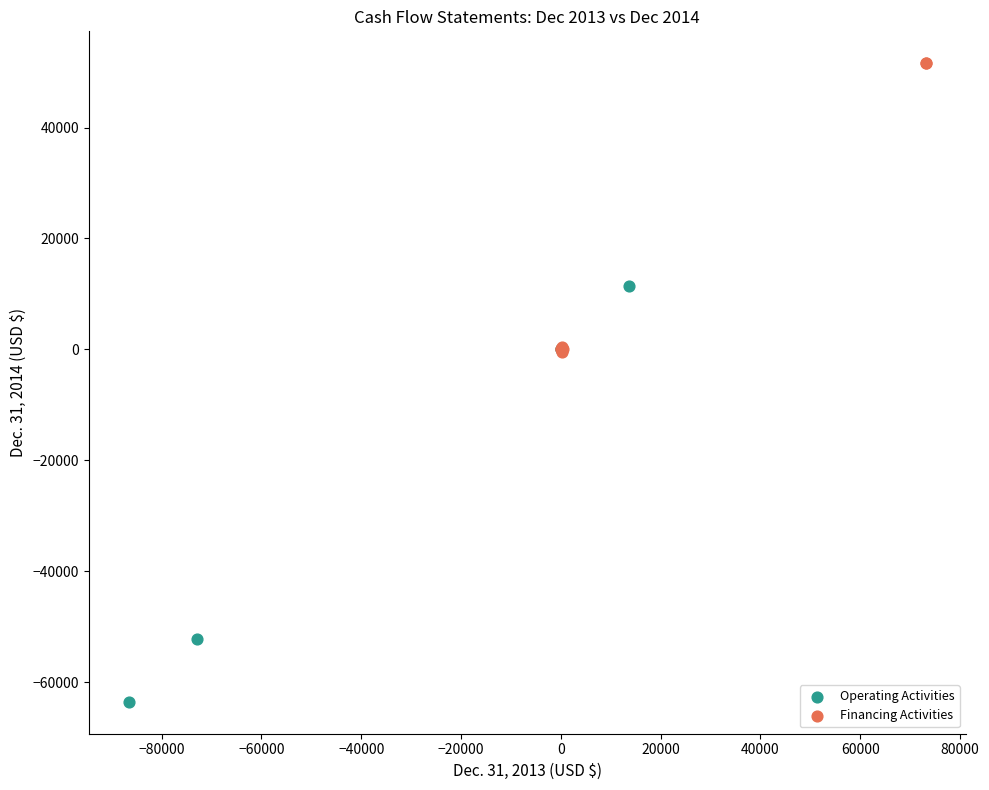

Which series has the largest Y range (max minus min)?

Operating Activities